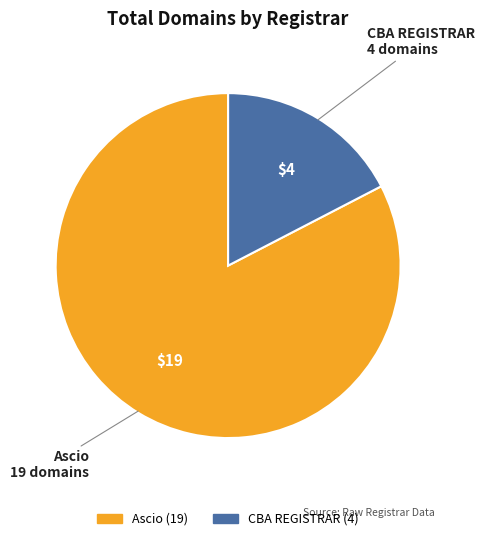

What is the smallest slice in the pie chart?

CBA REGISTRAR